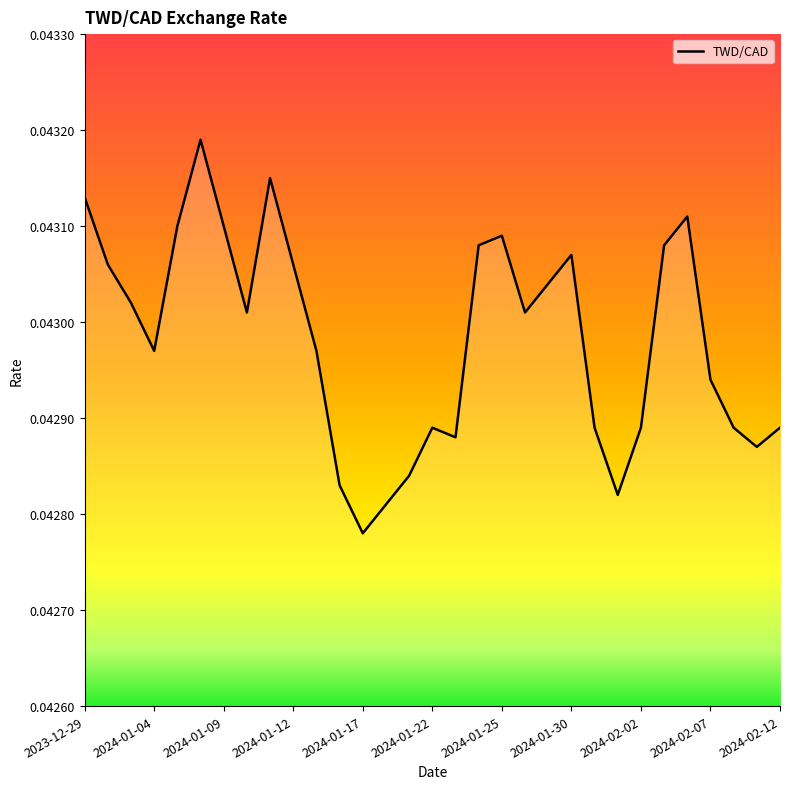

How many series are shown in this chart?

1